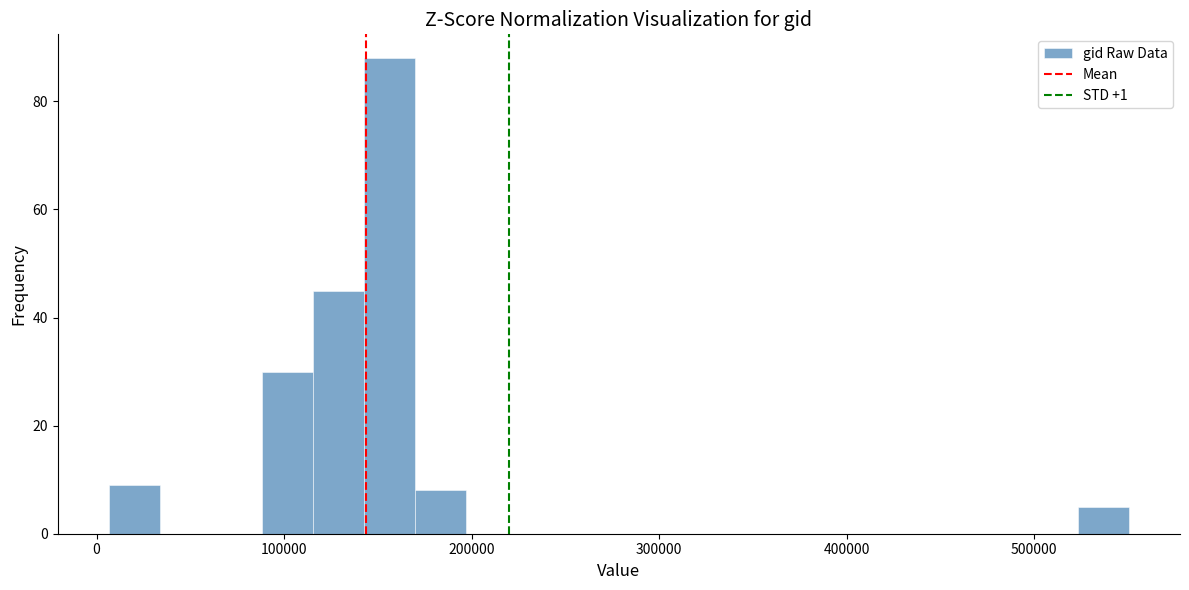

Read against the x-axis, roughly where is the centre of the tallest bar?

160000